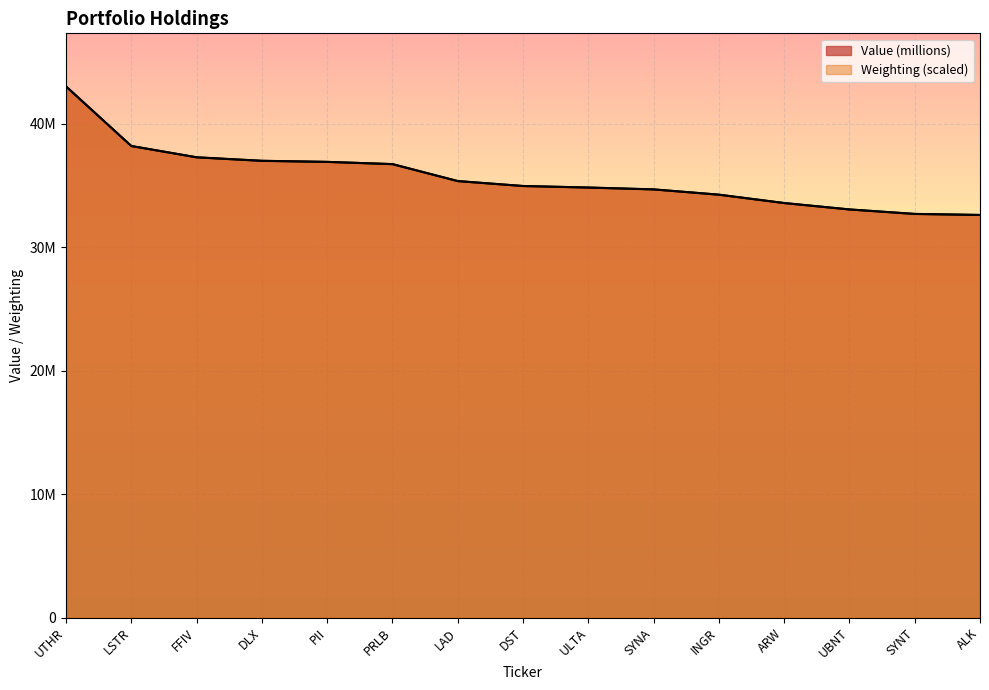

What is the lowest value of the Value (millions) series?

32600000.0